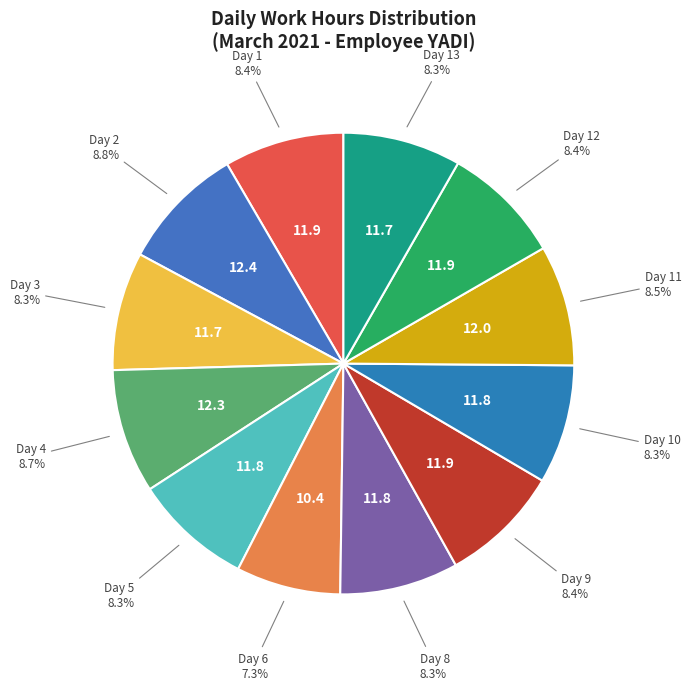

To the nearest percent, what percentage of the pie is Day 1?

8%